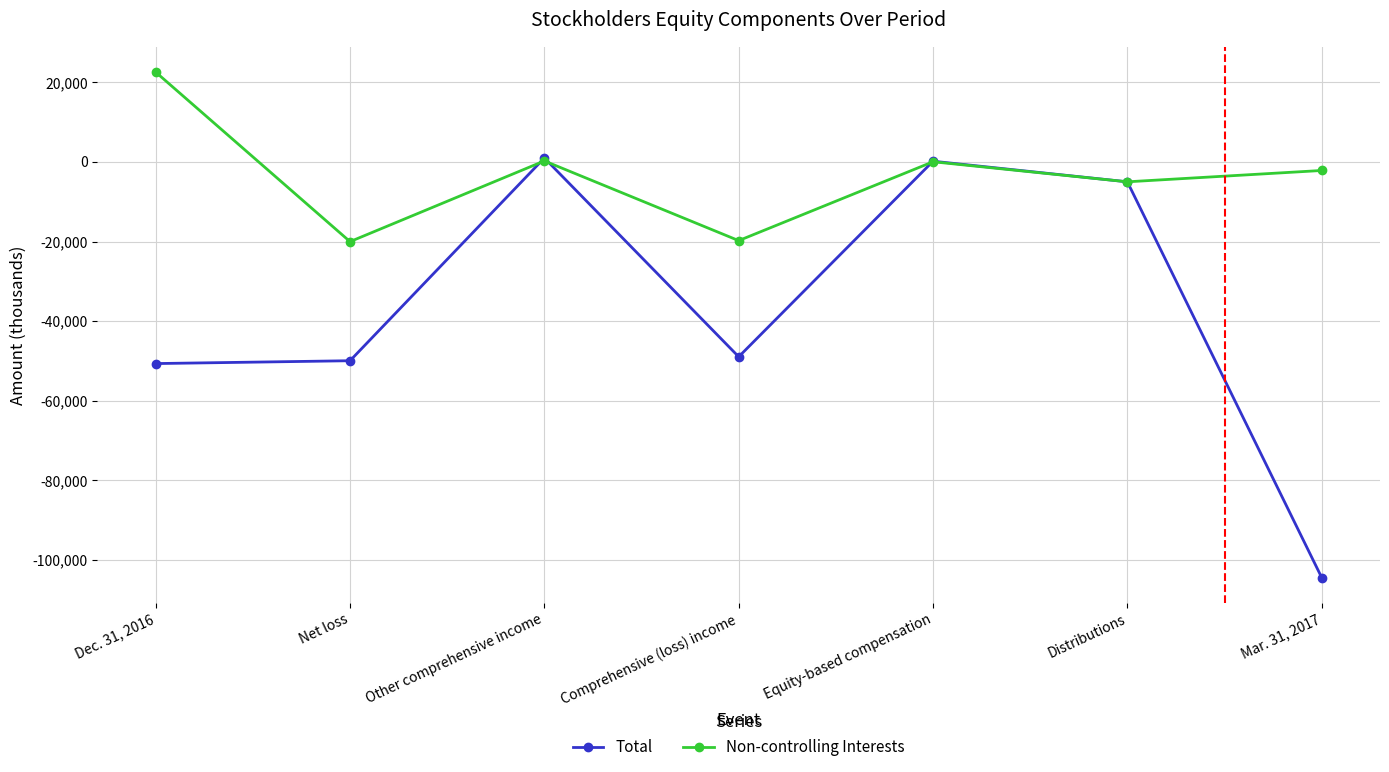

How many lines are shown in the chart?

2